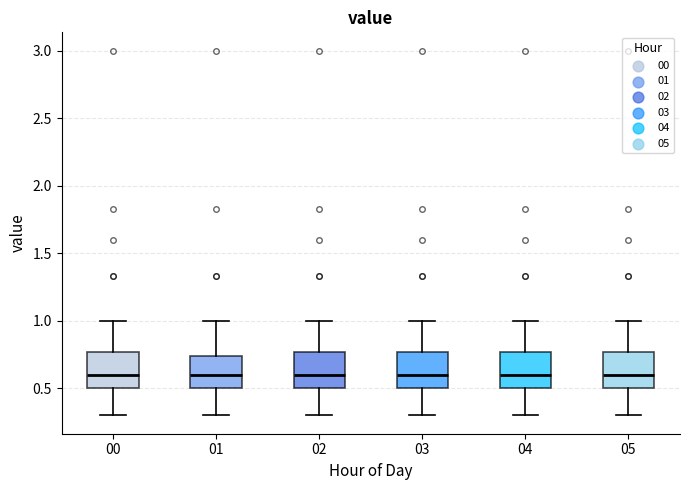

Reading left to right, read every box against the y-axis: the position of its median line, the range the box covers, and the ends of its whiskers. The values are not printed on the chart, so give them approximately, as read against the axis.

00: median 0.60, box 0.50 to 0.75, whiskers 0.30 to 1.00
01: median 0.60, box 0.50 to 0.75, whiskers 0.30 to 1.00
02: median 0.60, box 0.50 to 0.75, whiskers 0.30 to 1.00
03: median 0.60, box 0.50 to 0.75, whiskers 0.30 to 1.00
04: median 0.60, box 0.50 to 0.75, whiskers 0.30 to 1.00
05: median 0.60, box 0.50 to 0.75, whiskers 0.30 to 1.00